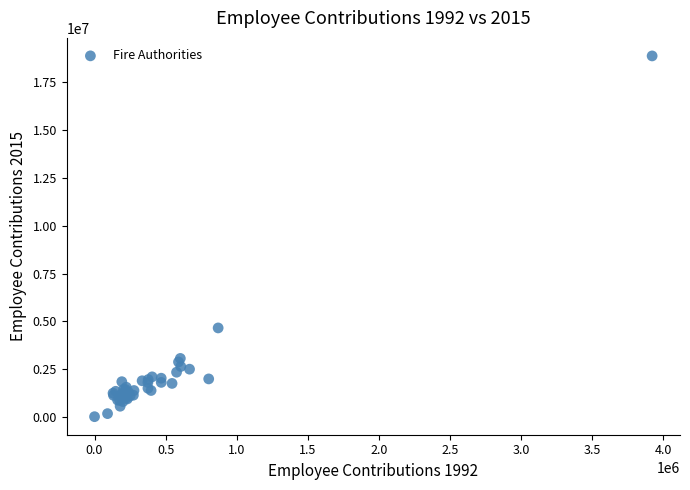

What Y value in the scatter plot is closest to 9453507?

4661614.5